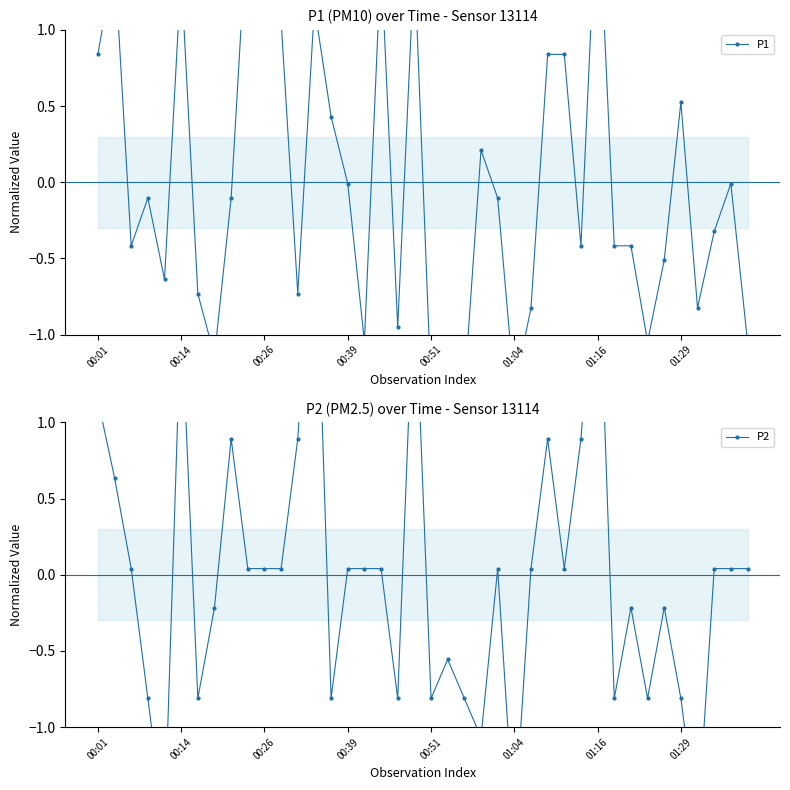

Where is P2 nearest to the value 0?

00:26